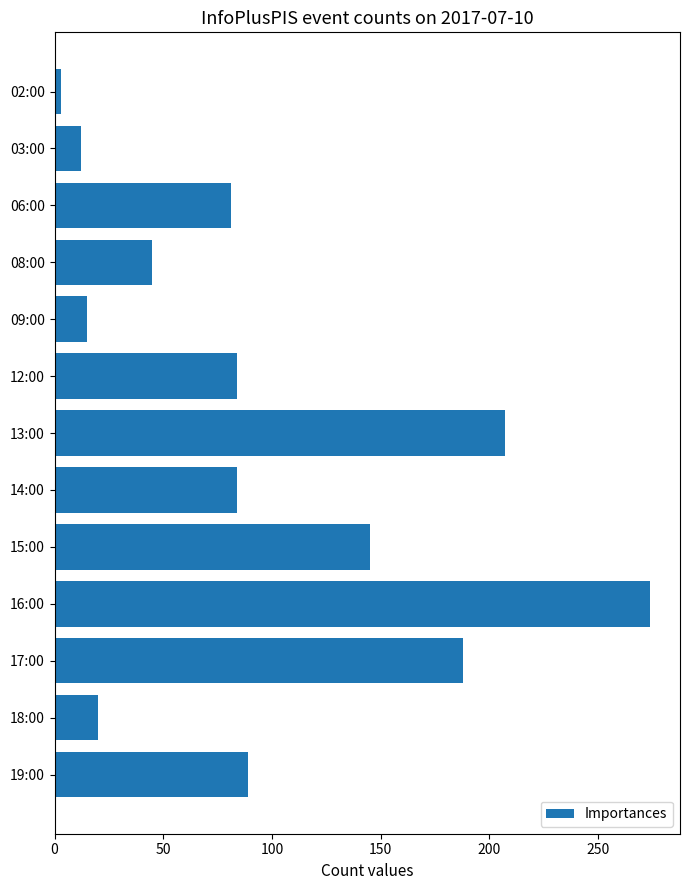

Between 16:00 and 15:00, which is larger?

16:00